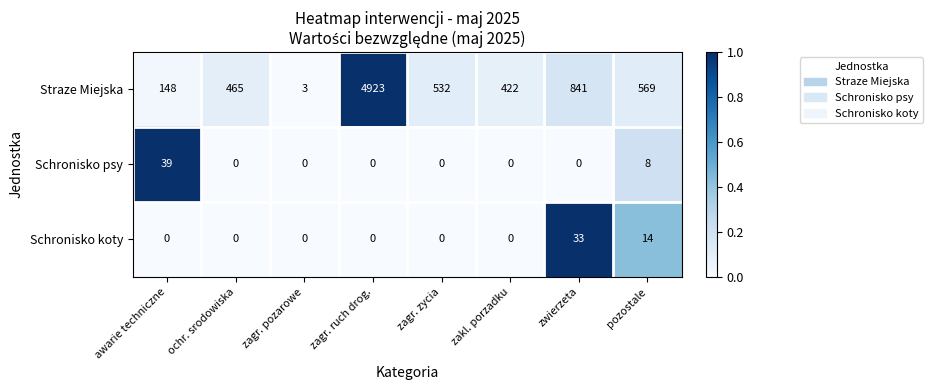

Rank the series by their maximum value, from highest to lowest.

Straze Miejska, Schronisko psy, Schronisko koty